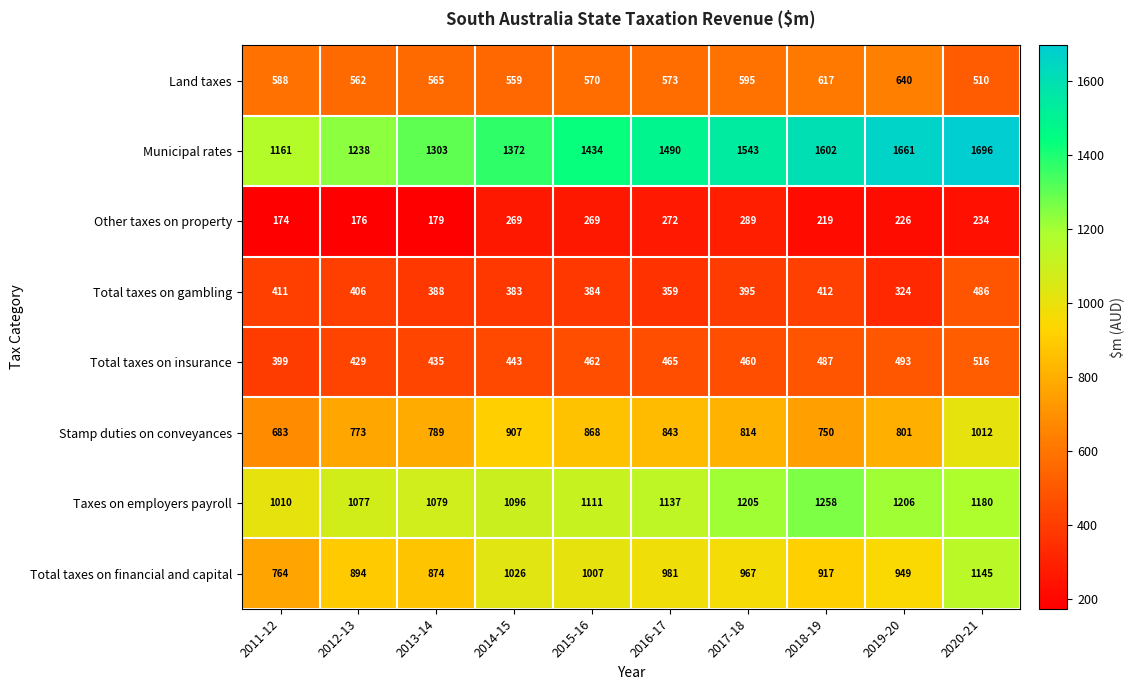

Which series has the largest total across all categories?

Municipal rates